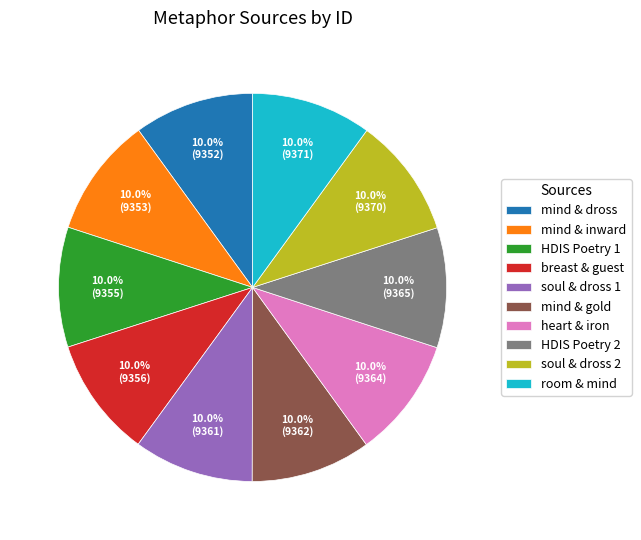

Is heart & iron the majority of the pie?

No